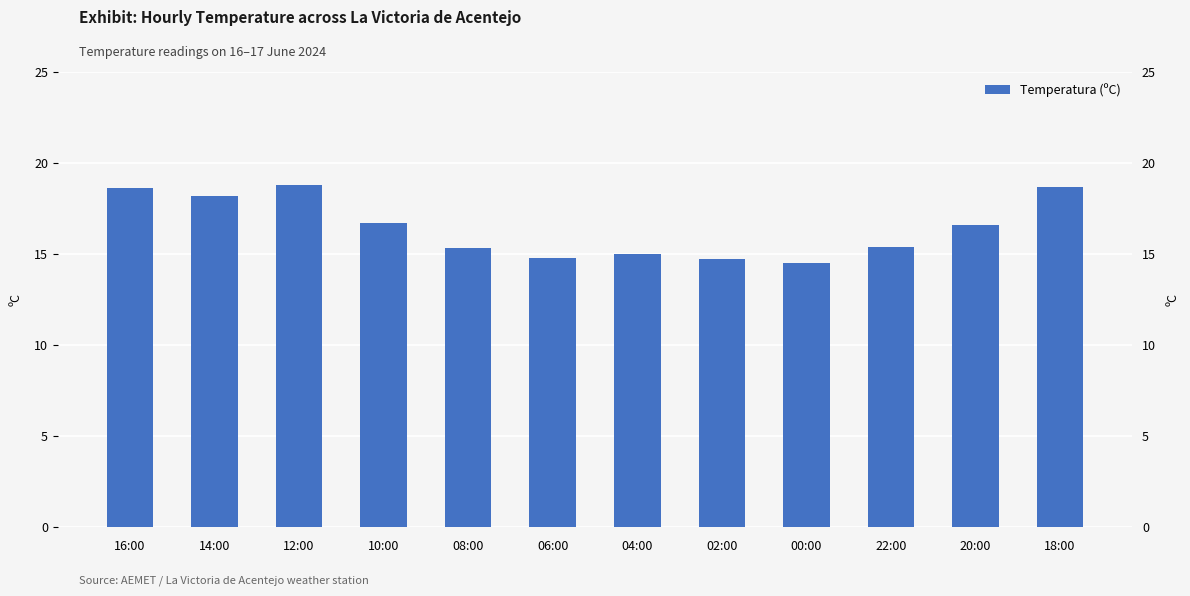

What is the value of the 12th bar from the left?

18.7